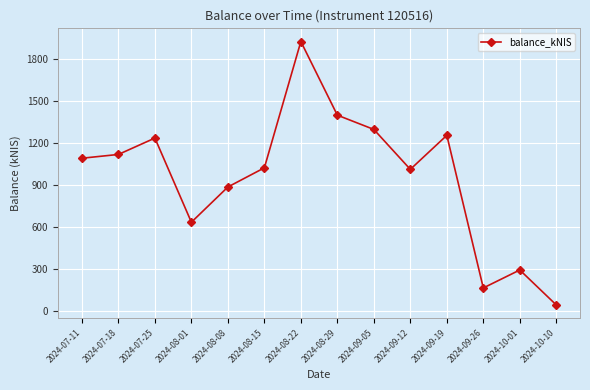

What value does the data have at 2024-09-19?

1254.2